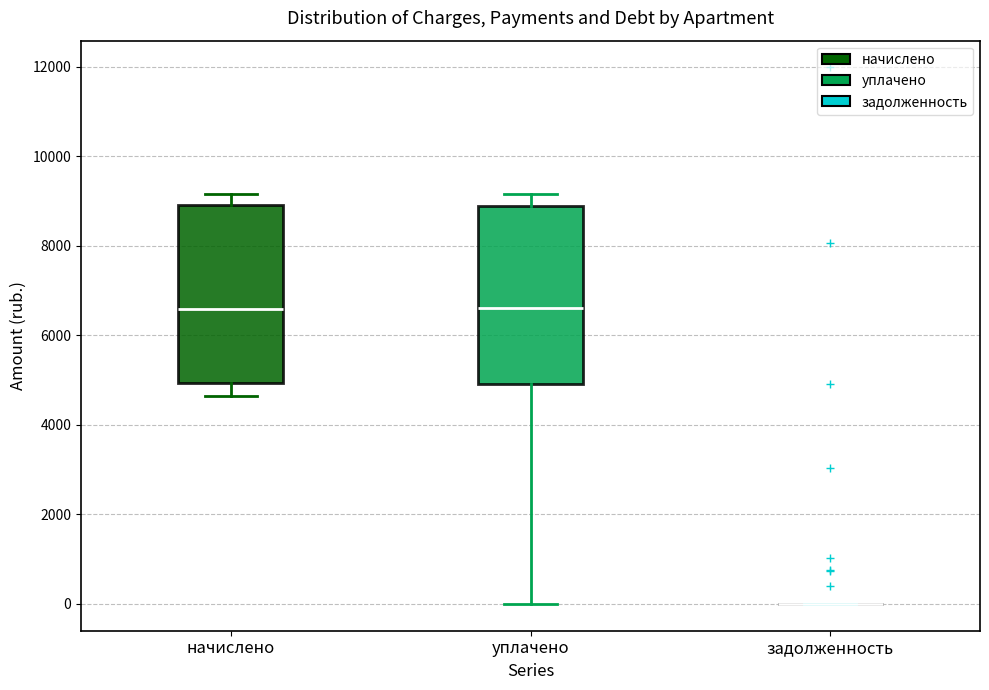

Reading left to right, read every box against the y-axis: the position of its median line, the range the box covers, and the ends of its whiskers. The values are not printed on the chart, so give them approximately, as read against the axis.

начислено: median 6600, box 5000 to 9000, whiskers 4600 to 9200
уплачено: median 6600, box 5000 to 8800, whiskers 0 to 9200
задолженность: box collapsed to a line at 0, whiskers 0 to 0